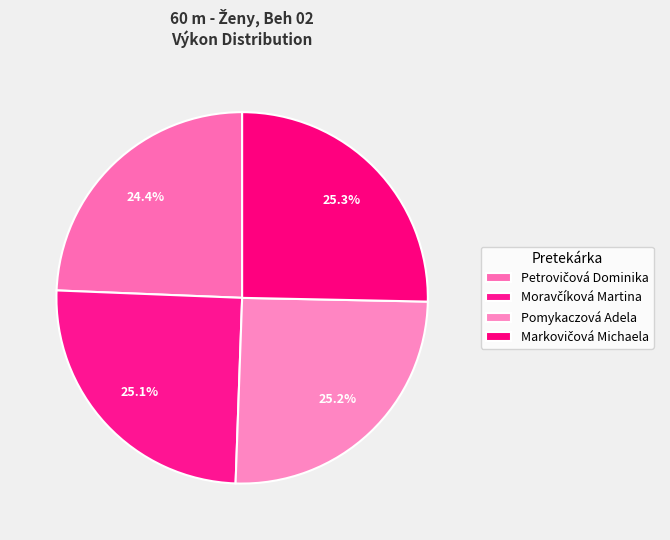

What is the total percentage of Moravčíková Martina and Pomykaczová Adela?

50.3%